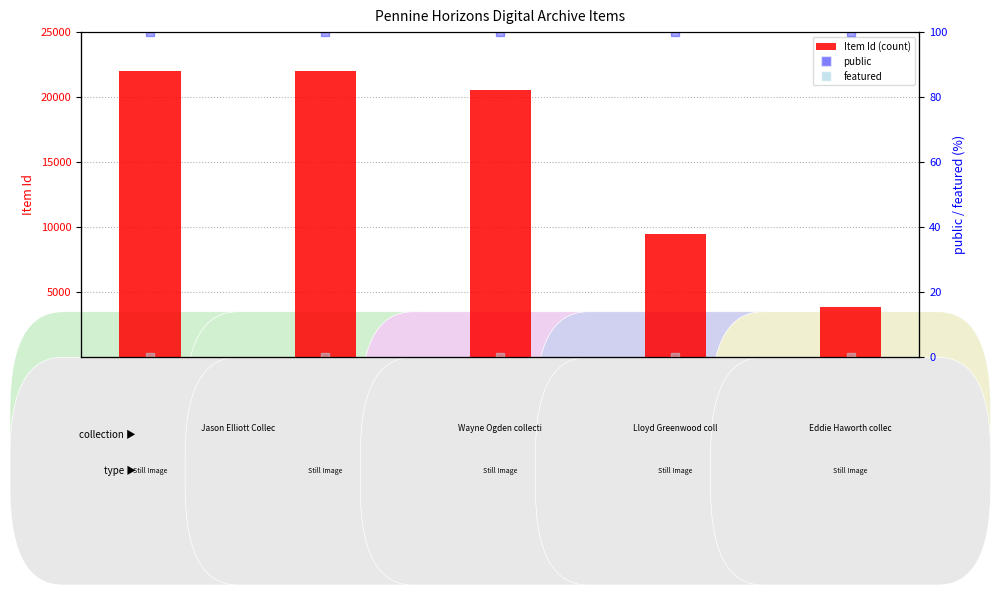

Is the value of featured at EEH00202 greater than the value of Item Id at JAE00276?

No